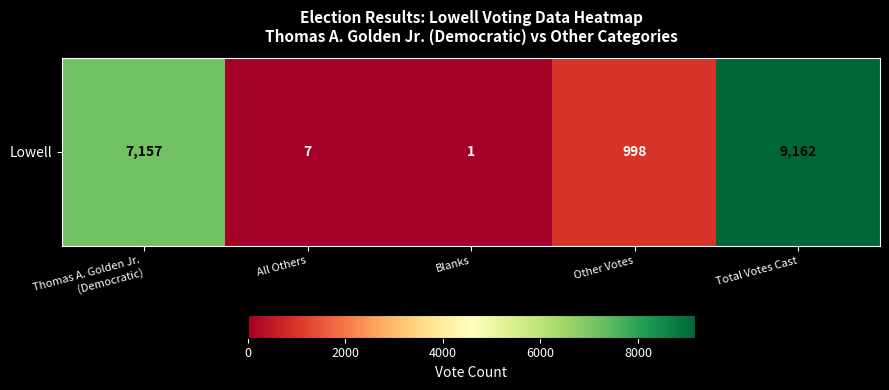

What is the ratio of the value at Total Votes Cast to the value at Other Votes?

9.2